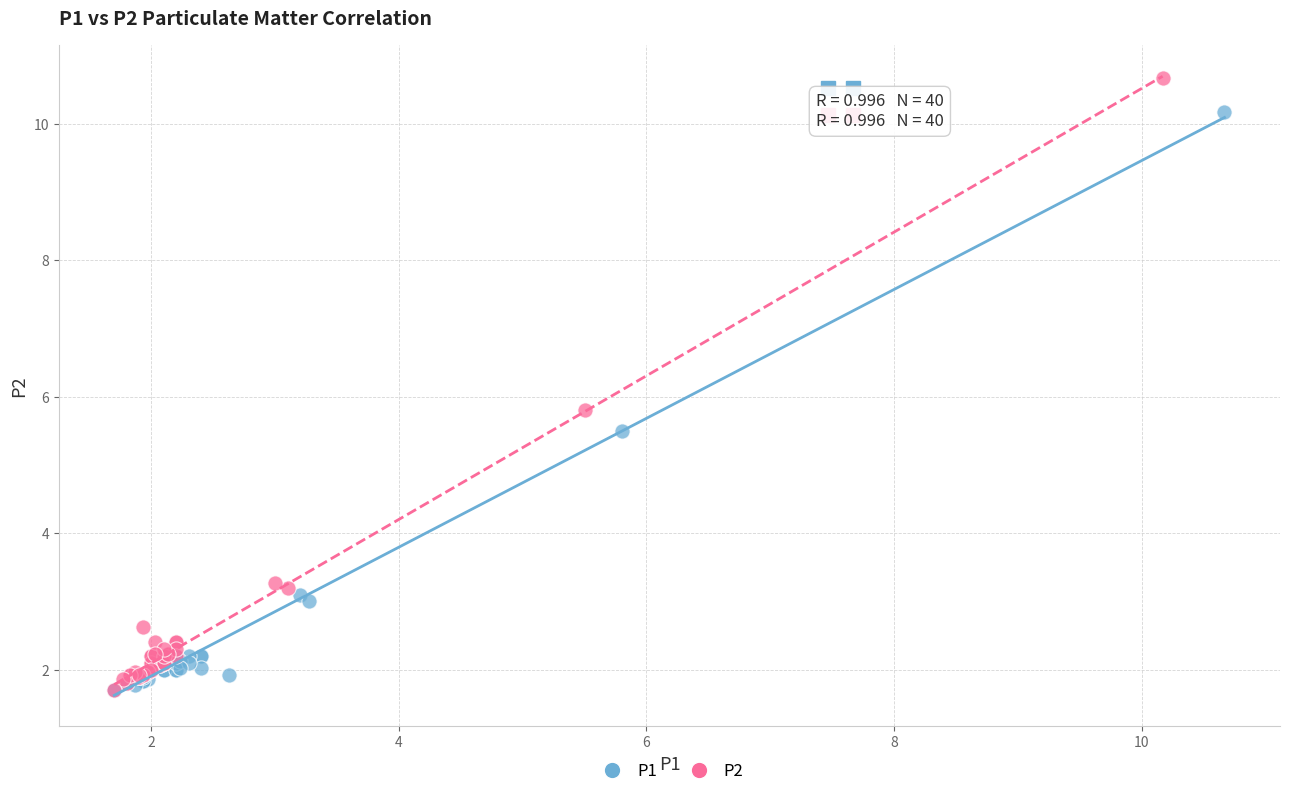

Which series has the widest spread of Y values?

P2